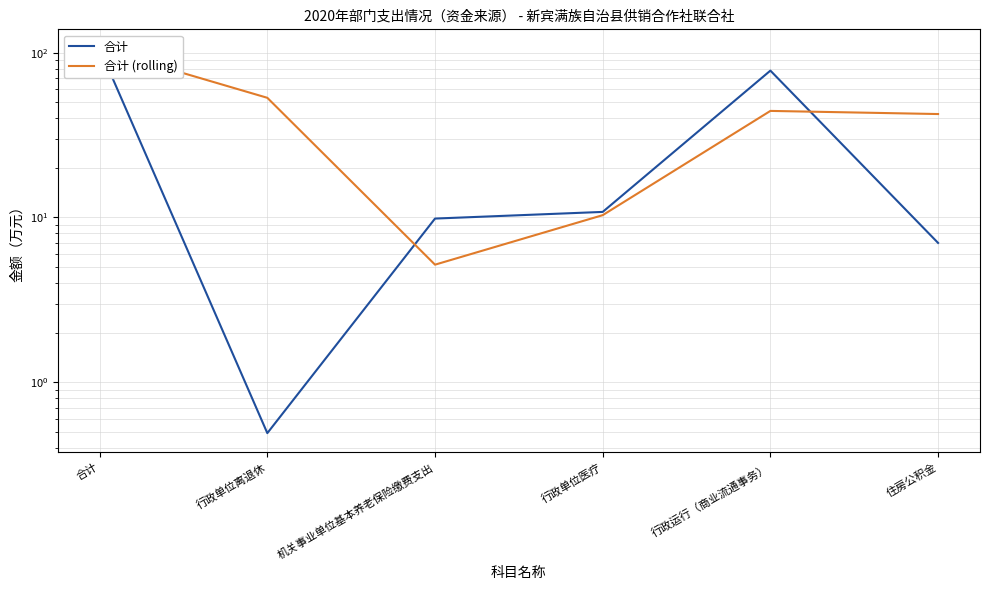

Rank the series at 行政运行（商业流通事务） from highest to lowest value.

合计, 合计 (rolling)